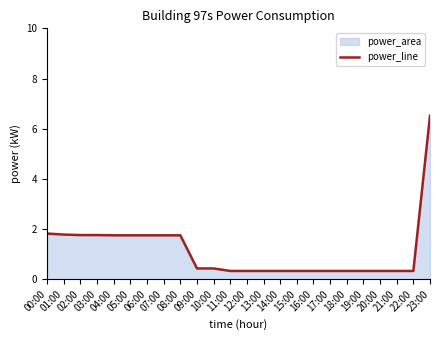

How many lines are shown in the chart?

1